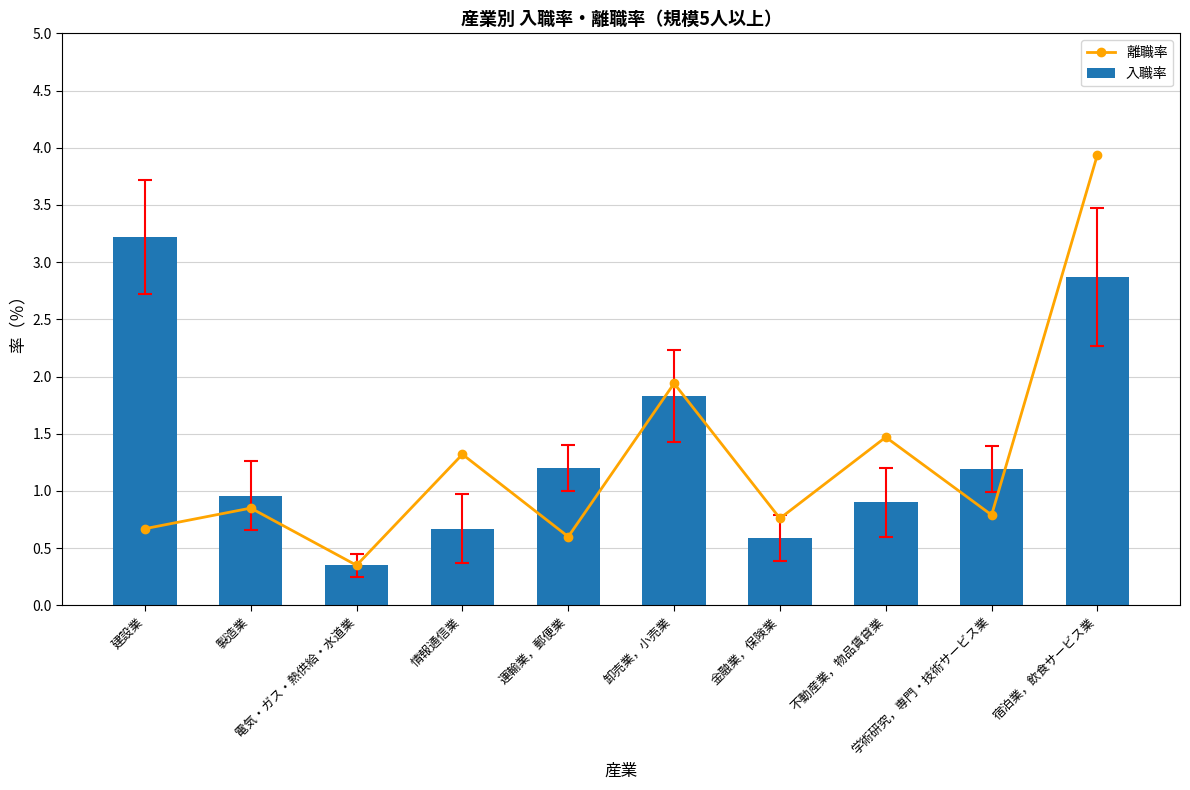

At which label does 入職率 reach its peak?

建設業